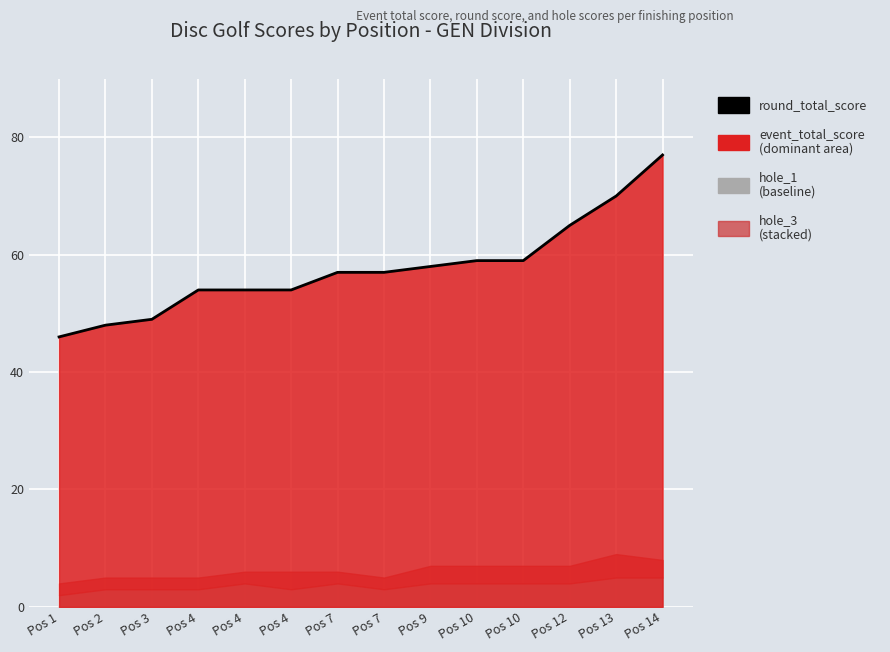

What is the value of the 5th point from the left?

54